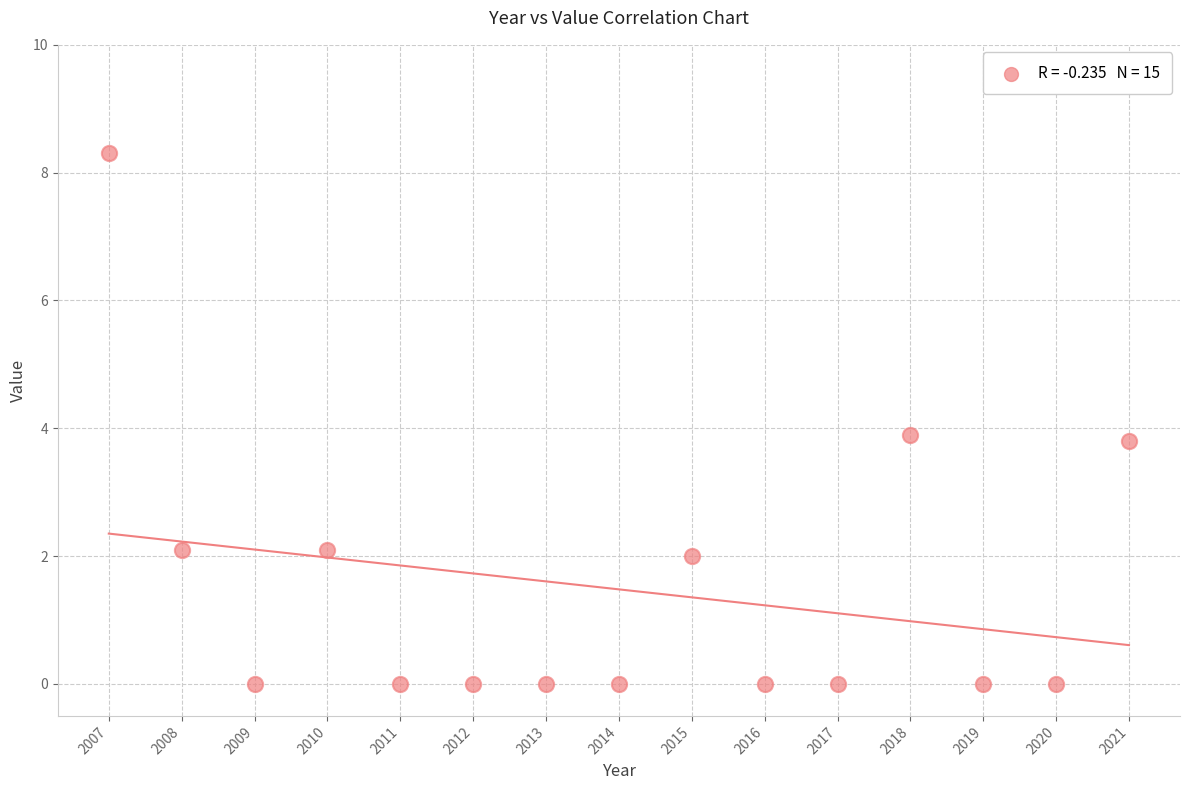

What is the range of X values (max minus min)?

14.0